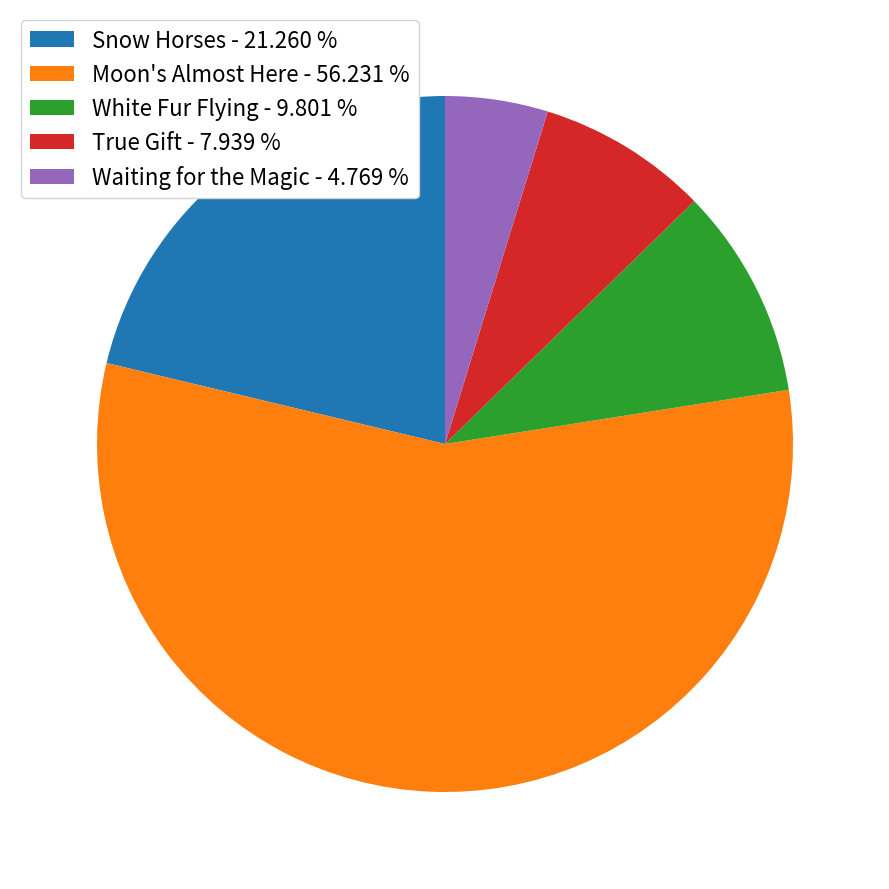

Which category has the smallest portion of the pie?

Waiting for the Magic